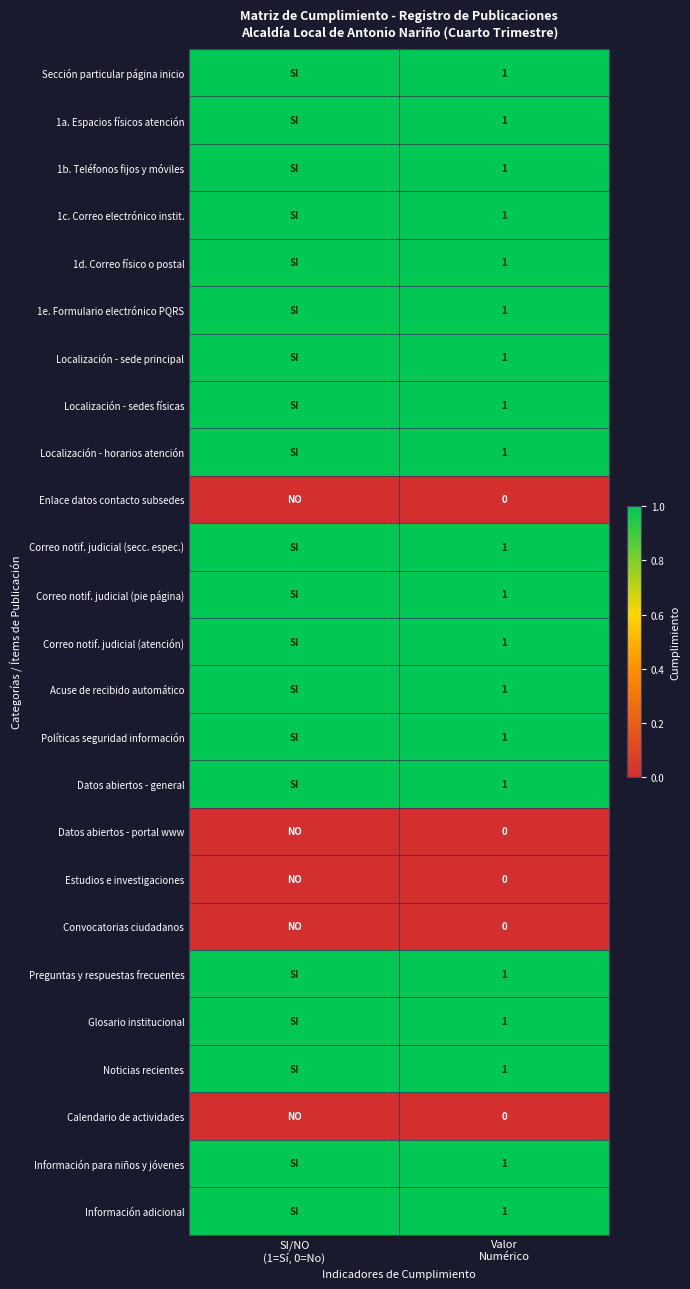

What is the sum of the Noticias recientes values at Valor Numérico and SI/NO (1=Sí, 0=No)?

2